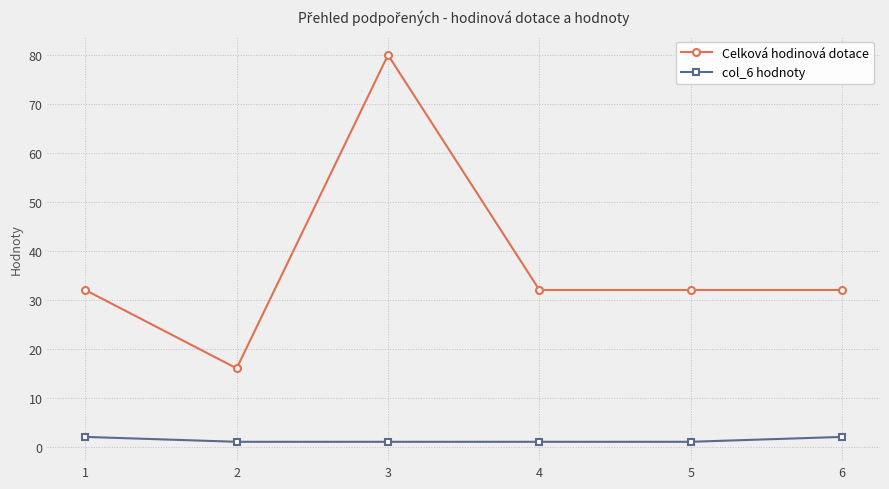

True or false: Celková hodinová dotace and col_6 hodnoty intersect in this chart.

False